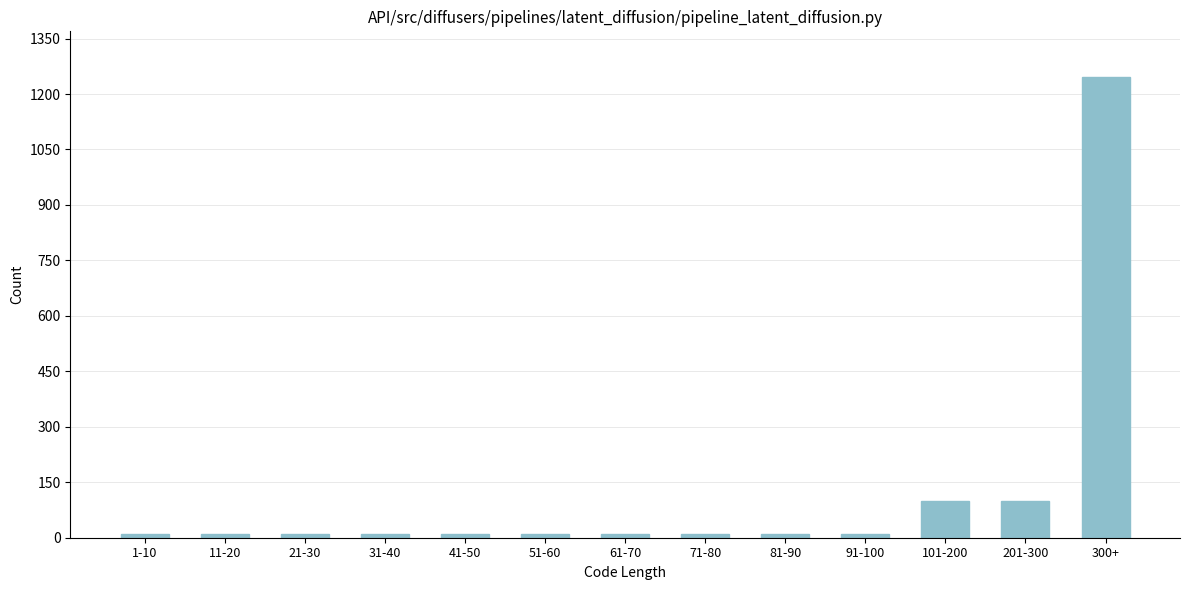

Reading right to left, extract all data points from this chart.

1245	100	100	10	10	10	10	10	10	10	10	10	10